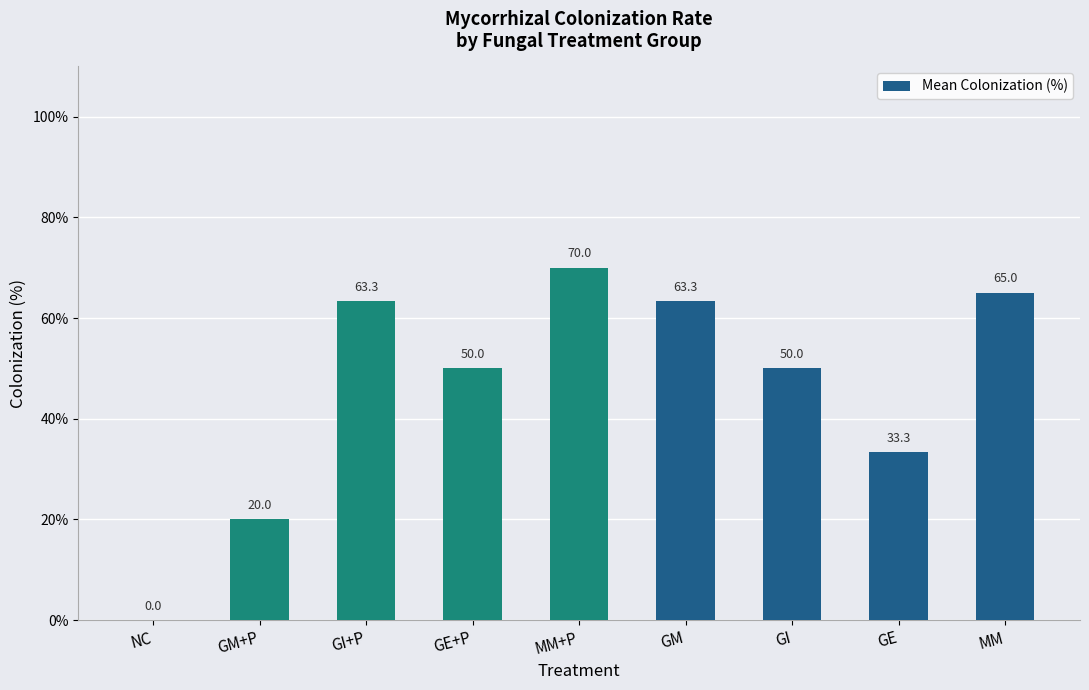

What is the sum of all values?

415.0